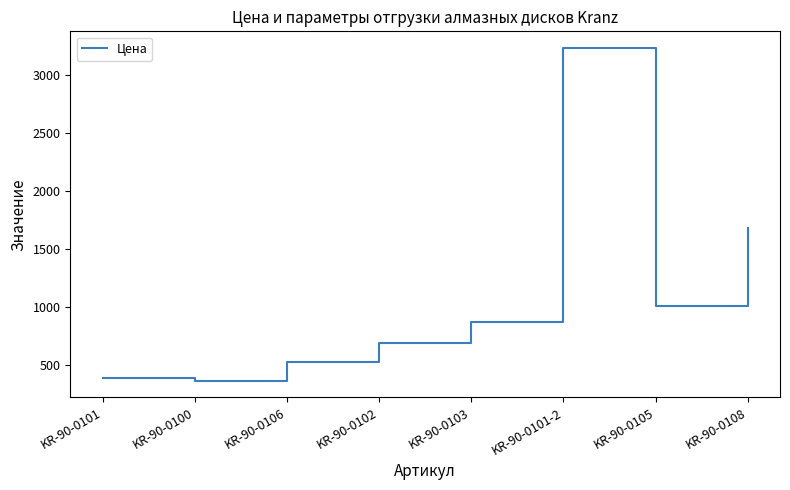

Where does the data first go above 869?

KR-90-0103